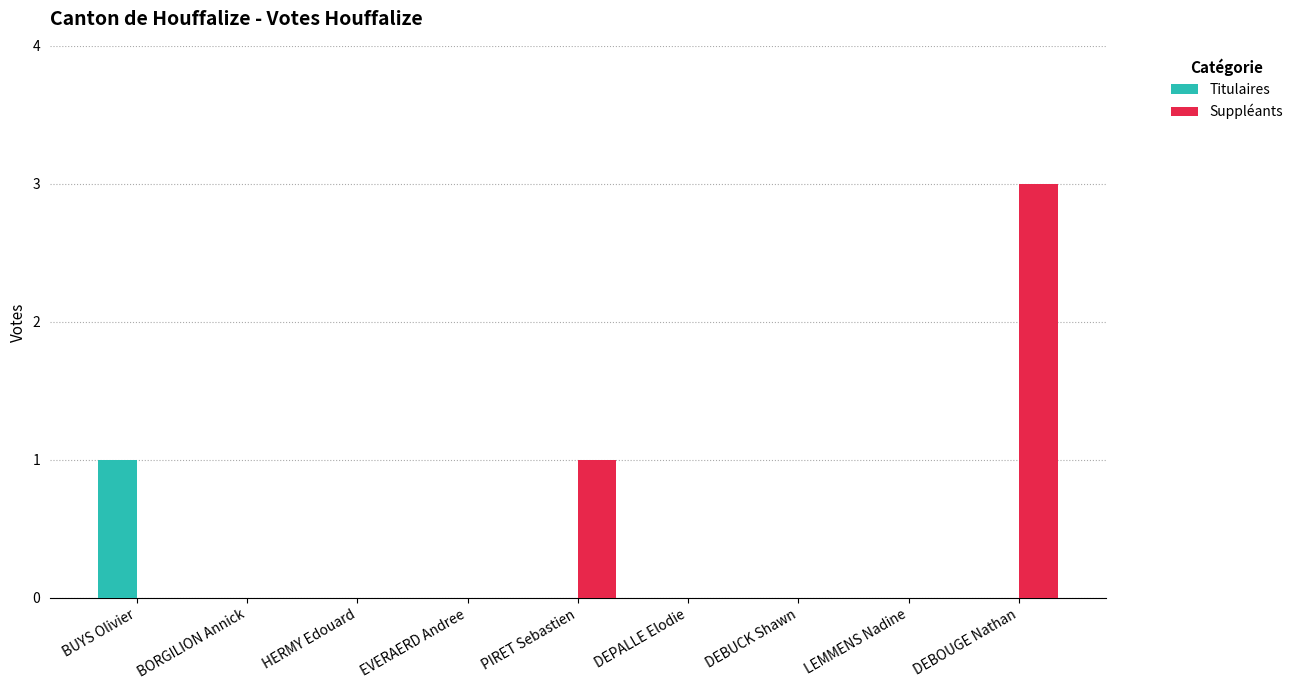

True or false: Suppléants has a value of 1 at PIRET Sebastien.

True